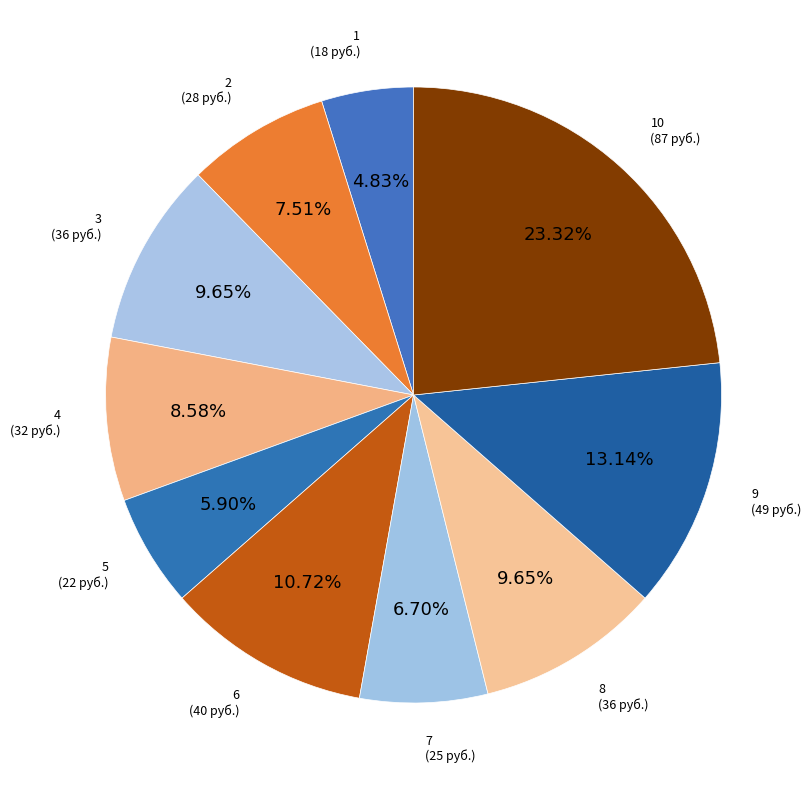

How many slices are in this pie chart?

10